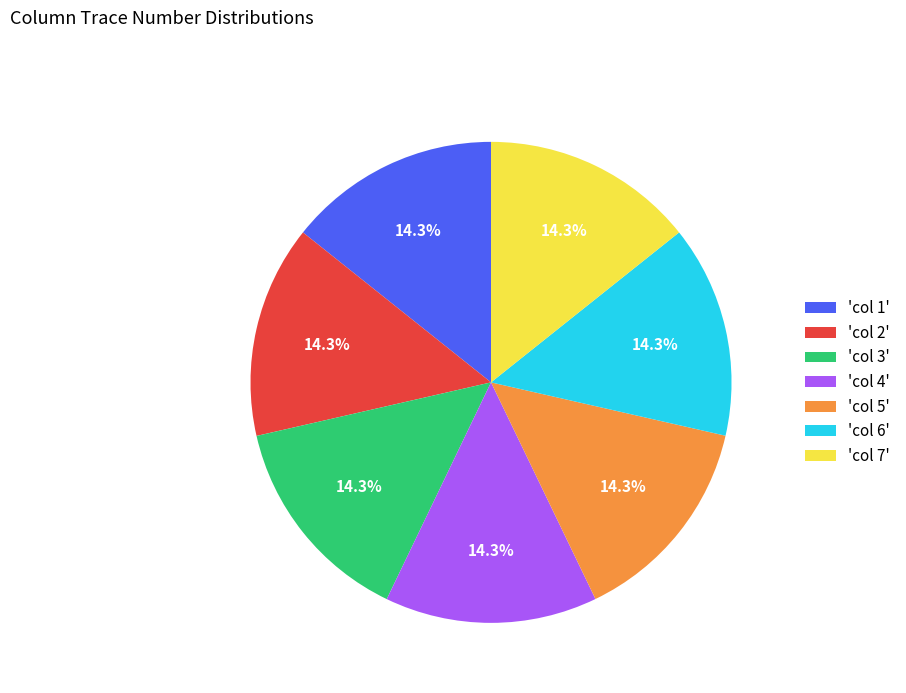

Is there a majority slice in this chart?

No